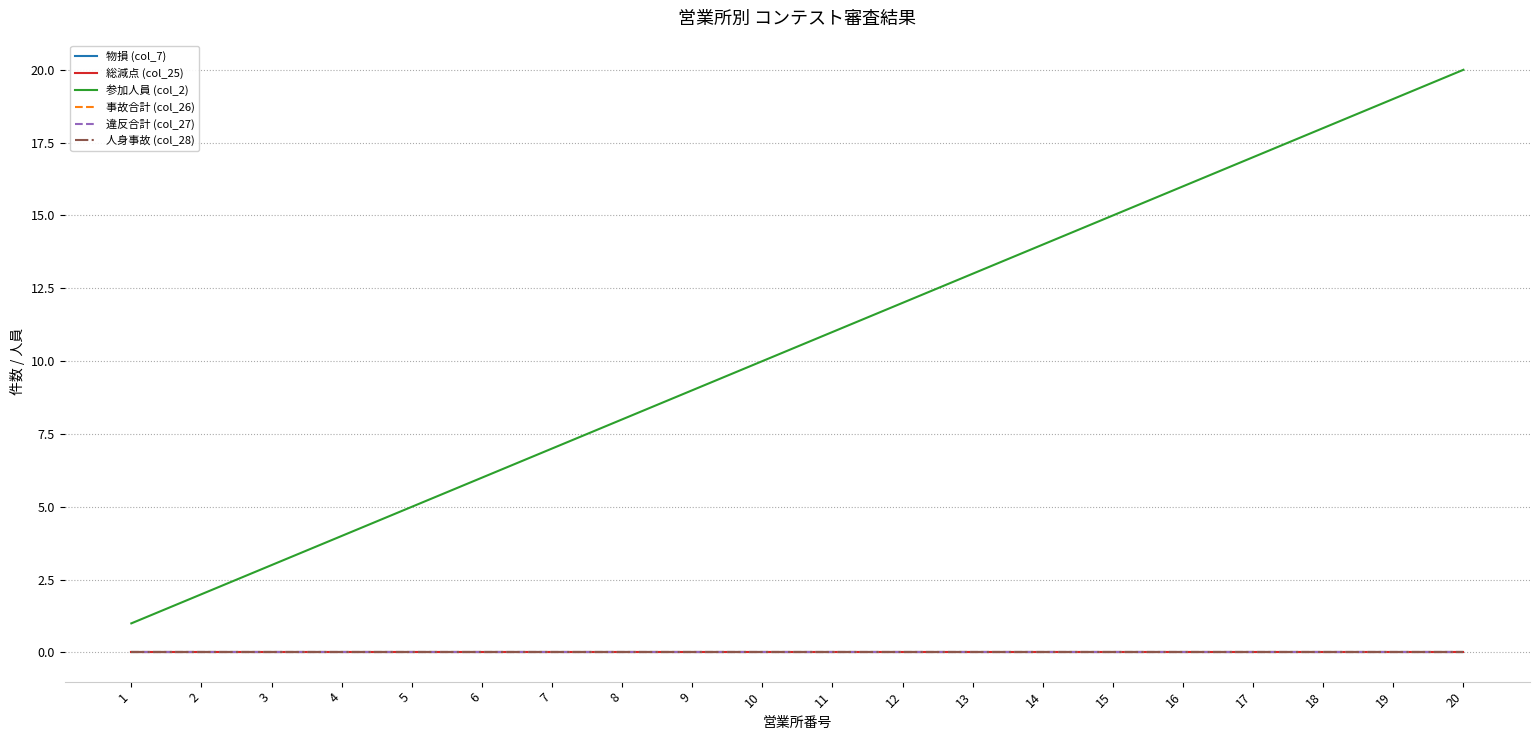

The 参加人員 (col_2) series shows 12 at 12. True or false?

True